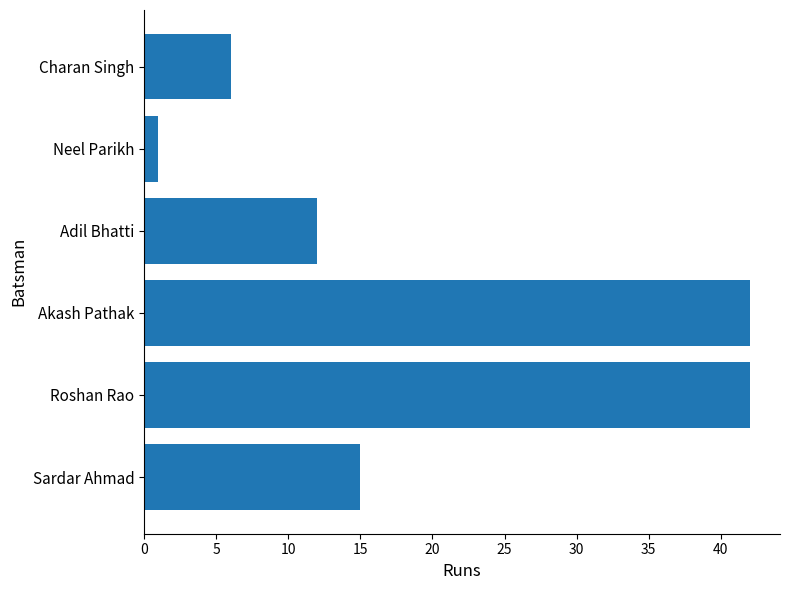

What is the minimum value shown in the chart?

1